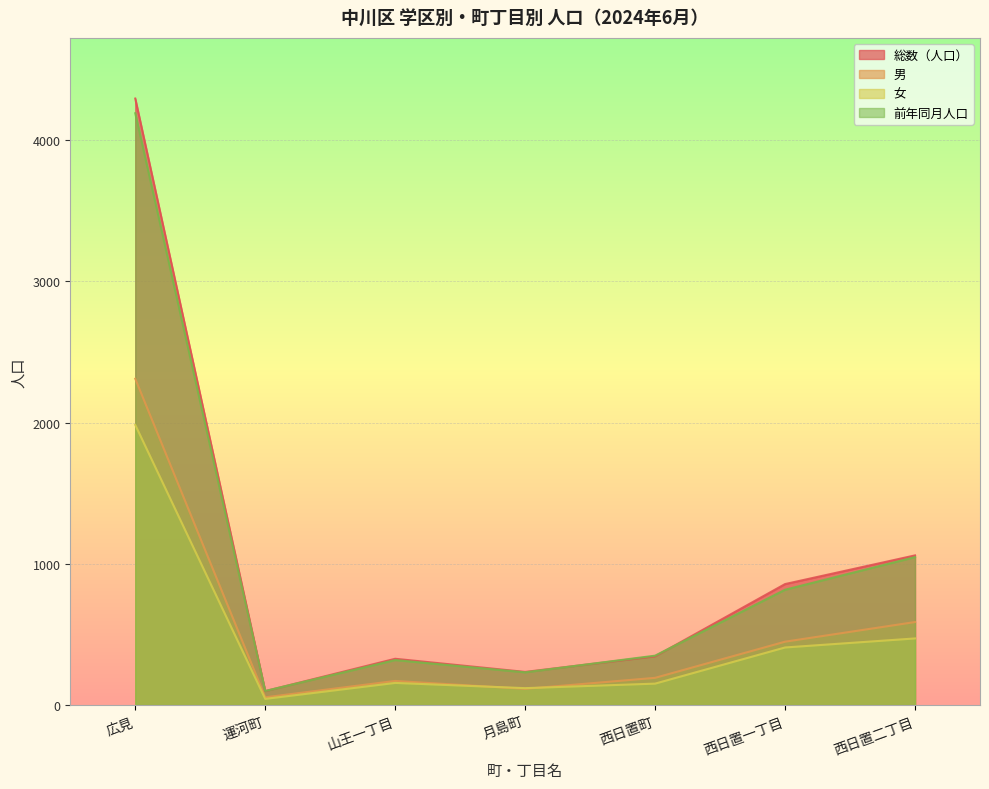

How many lines are shown in the chart?

4